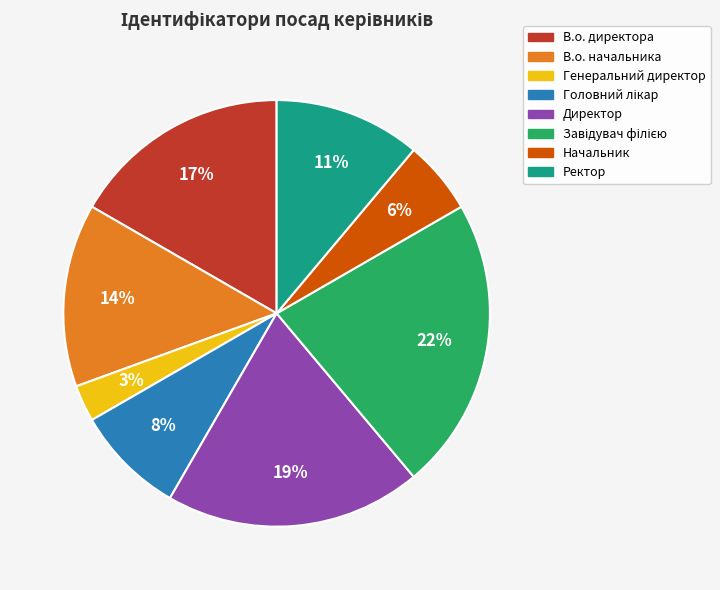

To the nearest percent, what portion does Ректор represent?

11%